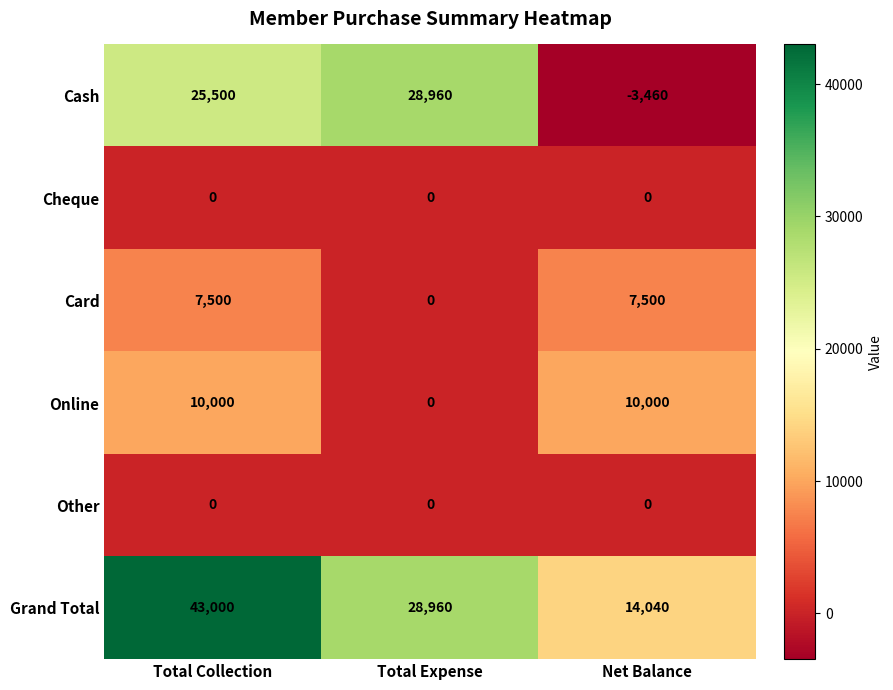

Rank the categories by Cash value from highest to lowest.

Total Expense, Total Collection, Net Balance